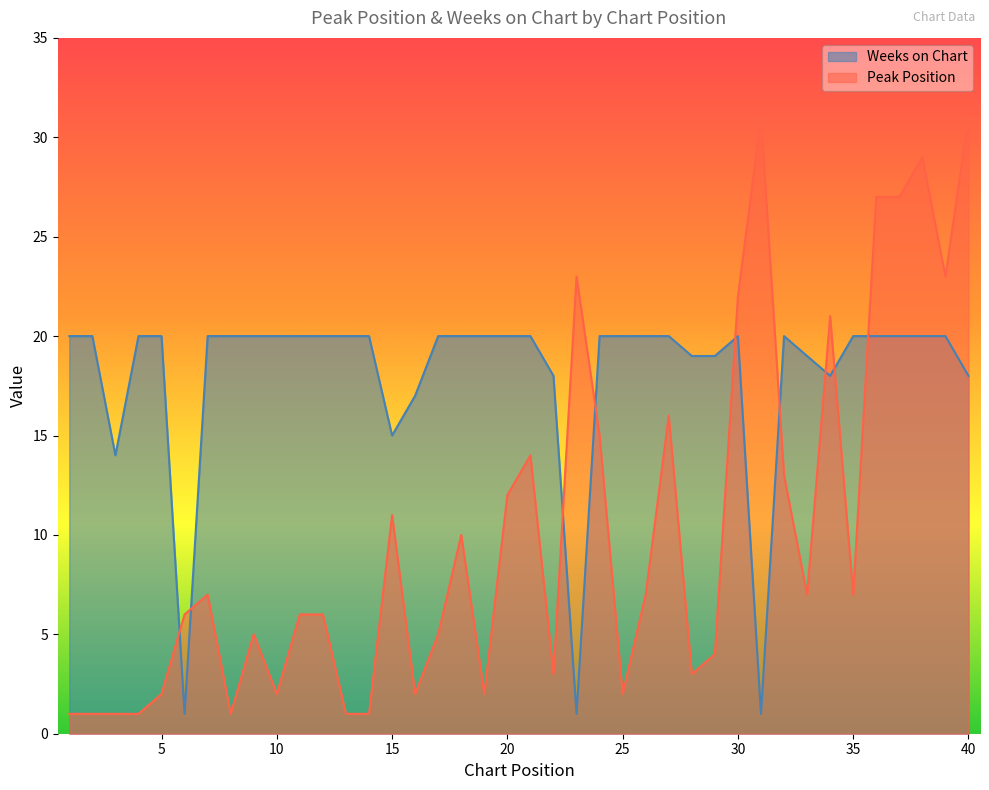

Where do Weeks on Chart and Peak Position first cross each other?

5 and 6